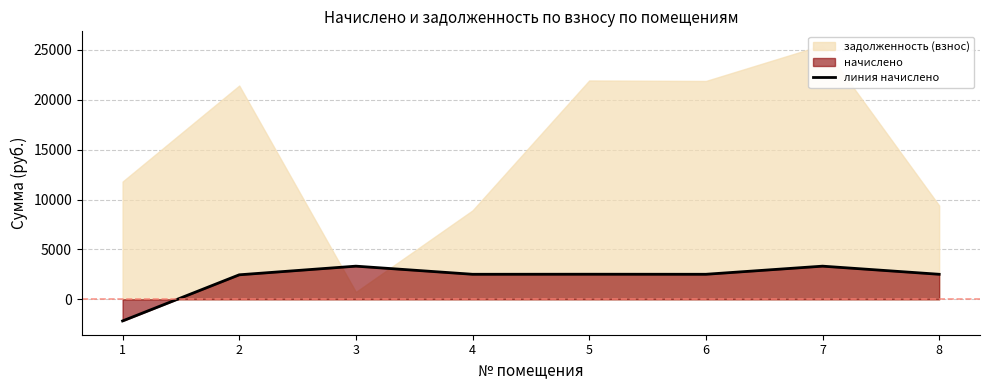

Rank the categories by value from highest to lowest.

3, 7, 5, 4, 6, 8, 2, 1